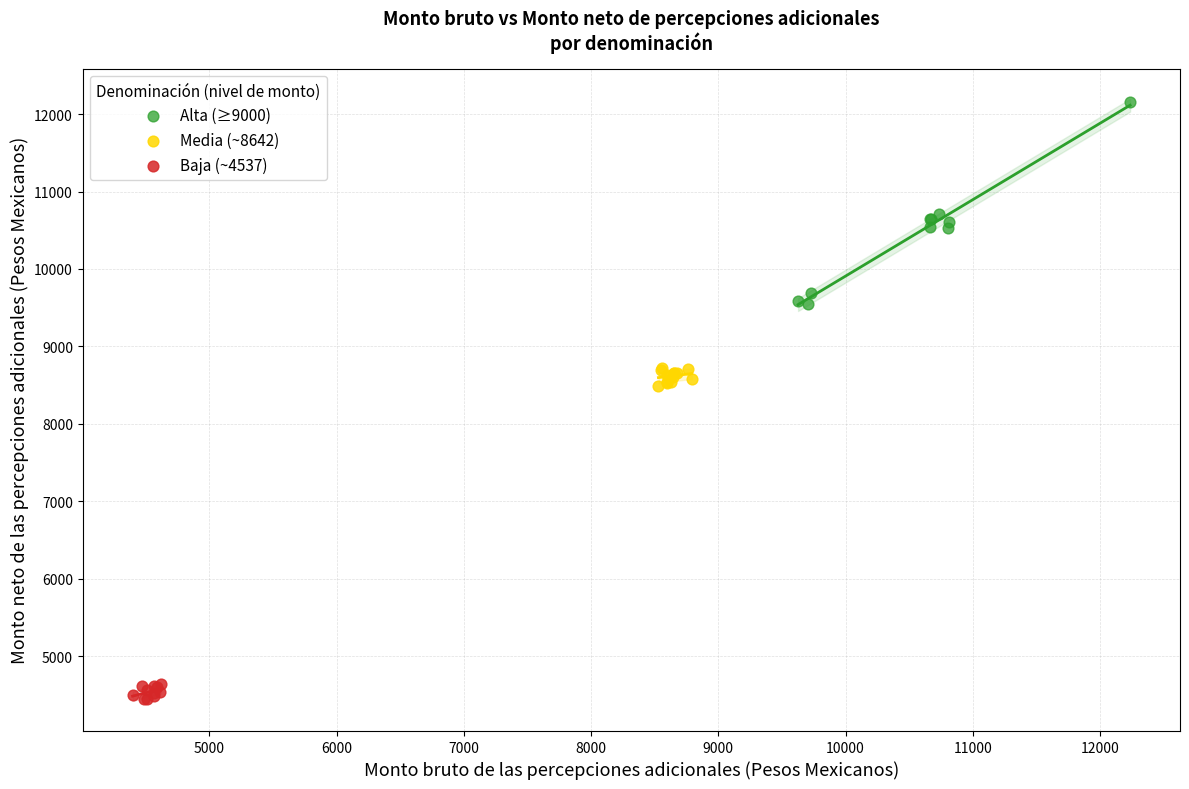

Which series has the largest Y range (max minus min)?

Alta (≥9000)